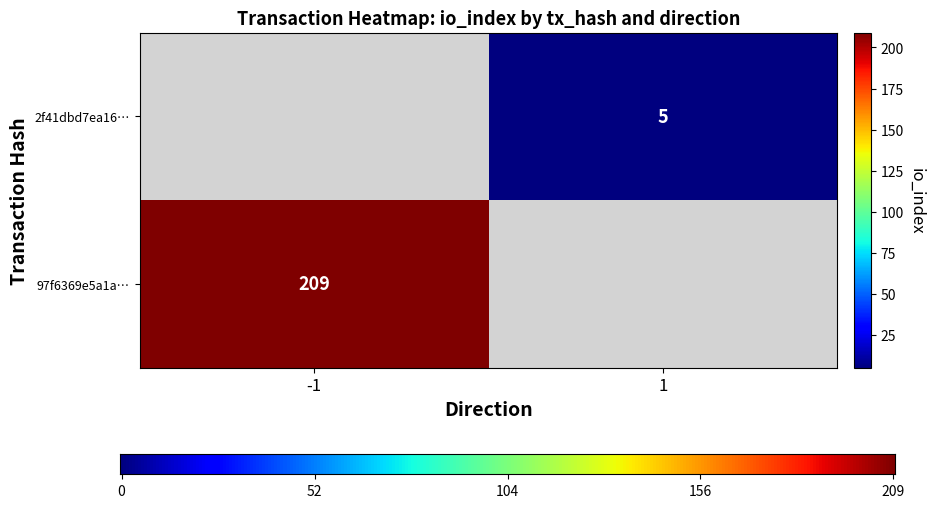

What is the difference between the 97f6369e5a1aaa2ec8cb4feeca5ecb232fa56dd values at direction and io_index?

210